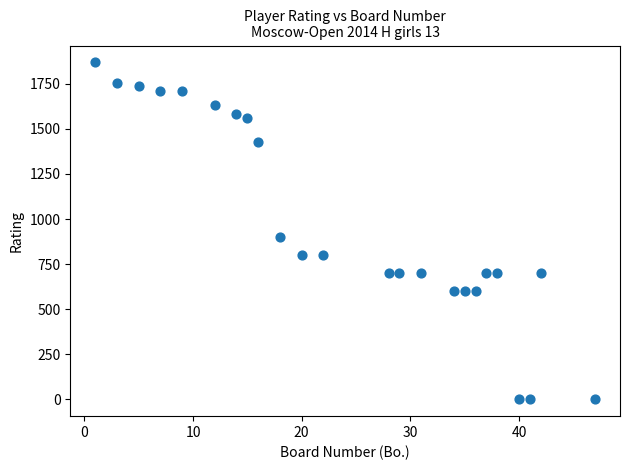

What Y value in the scatter plot is closest to 934?

900